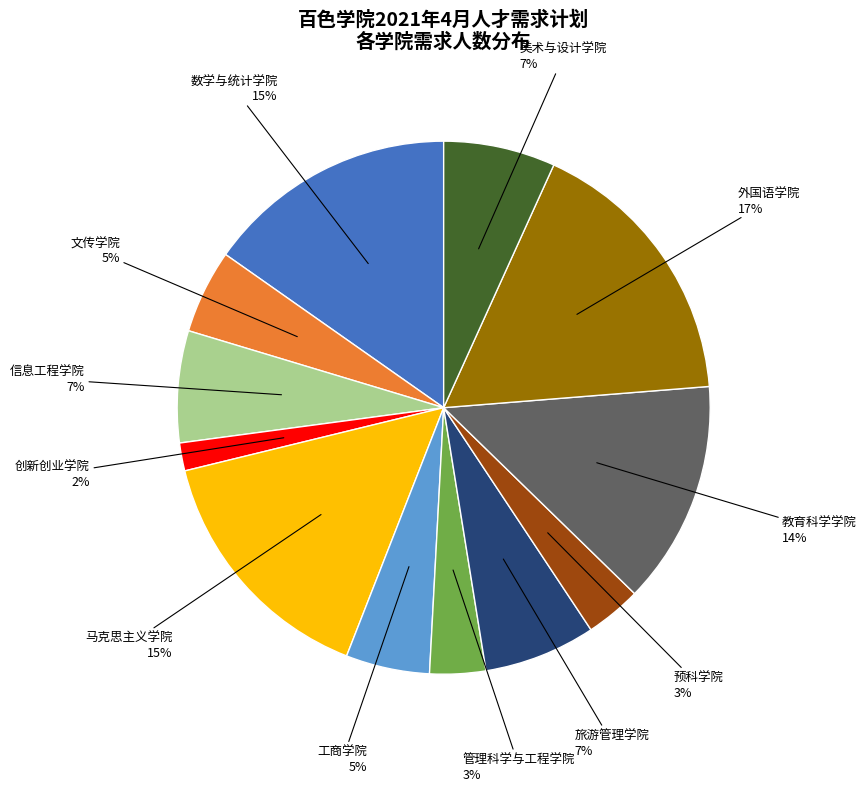

Does any single category account for the majority?

No